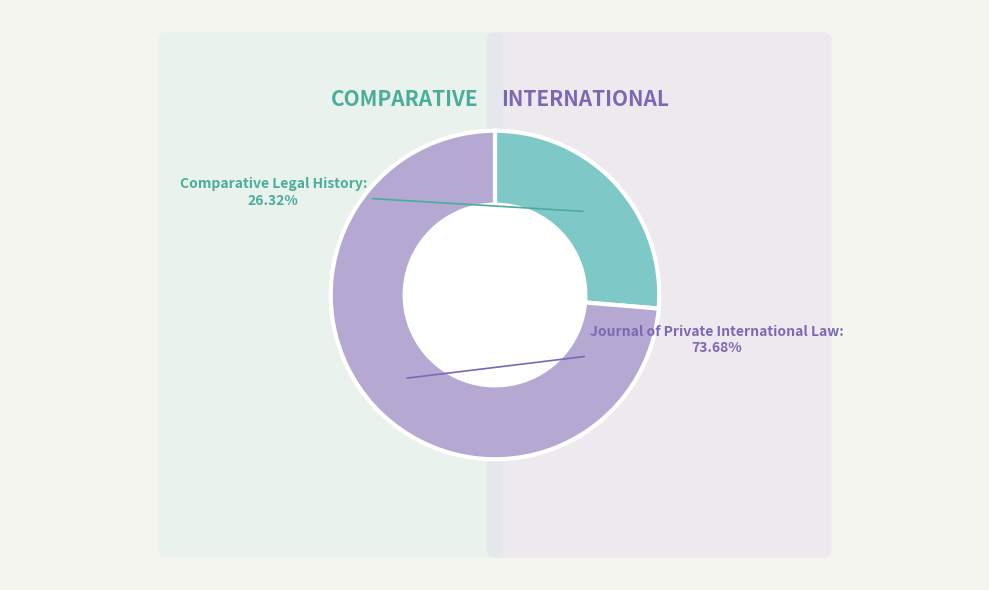

Count the number of slices in the pie.

2